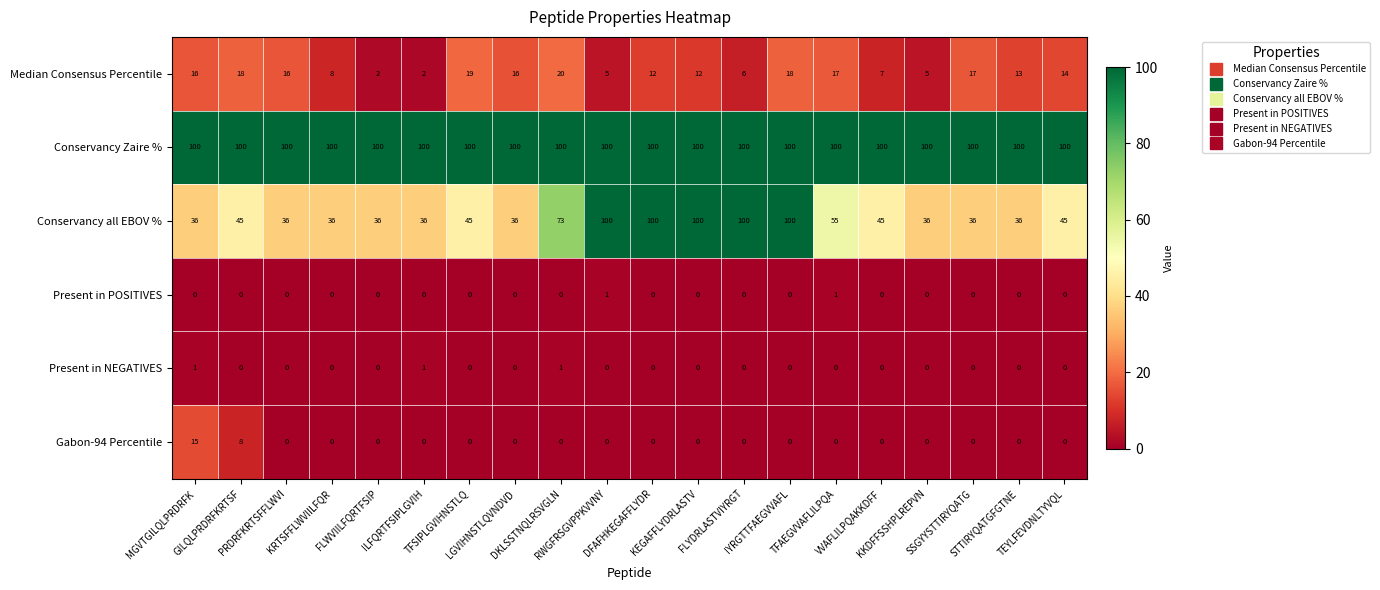

What is the maximum value for Conservancy all EBOV %?

100